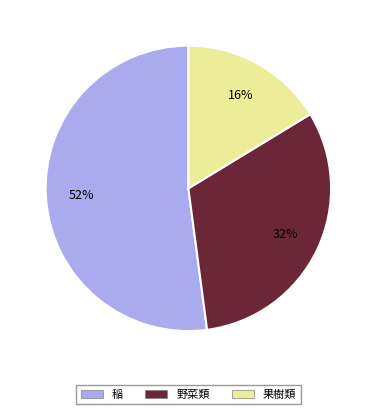

To the nearest percent, what is the average slice percentage?

33%